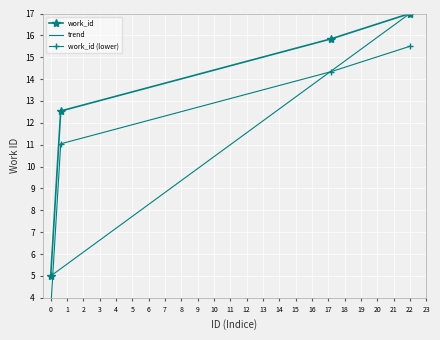

True or false: work_id has more than 2 points higher than both neighbors.

False